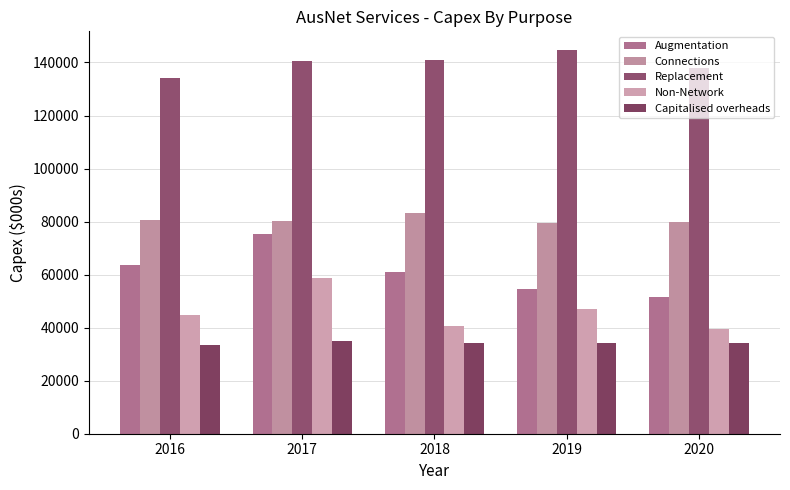

At which label does Non-Network reach its peak?

2017